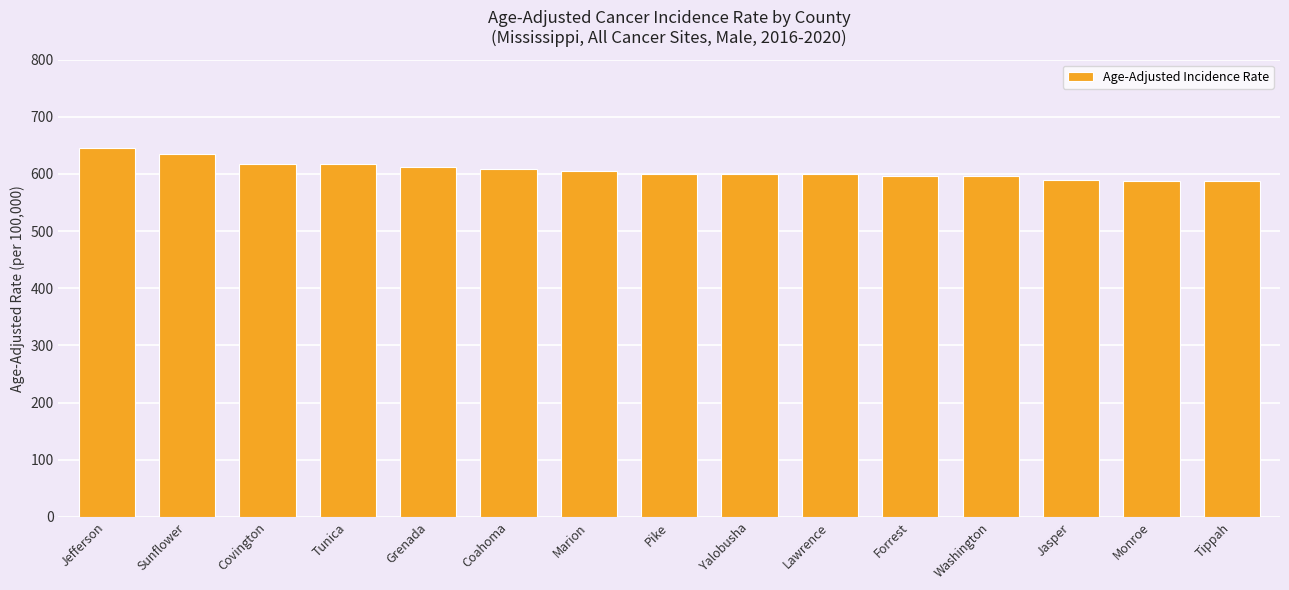

What is the value of the 12th bar from the left?

595.5